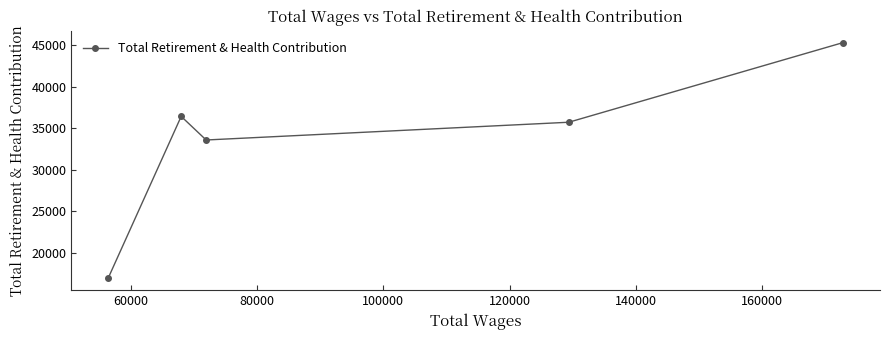

Reading left to right, extract all data points from this chart.

16944	36428	33590	35725	45311